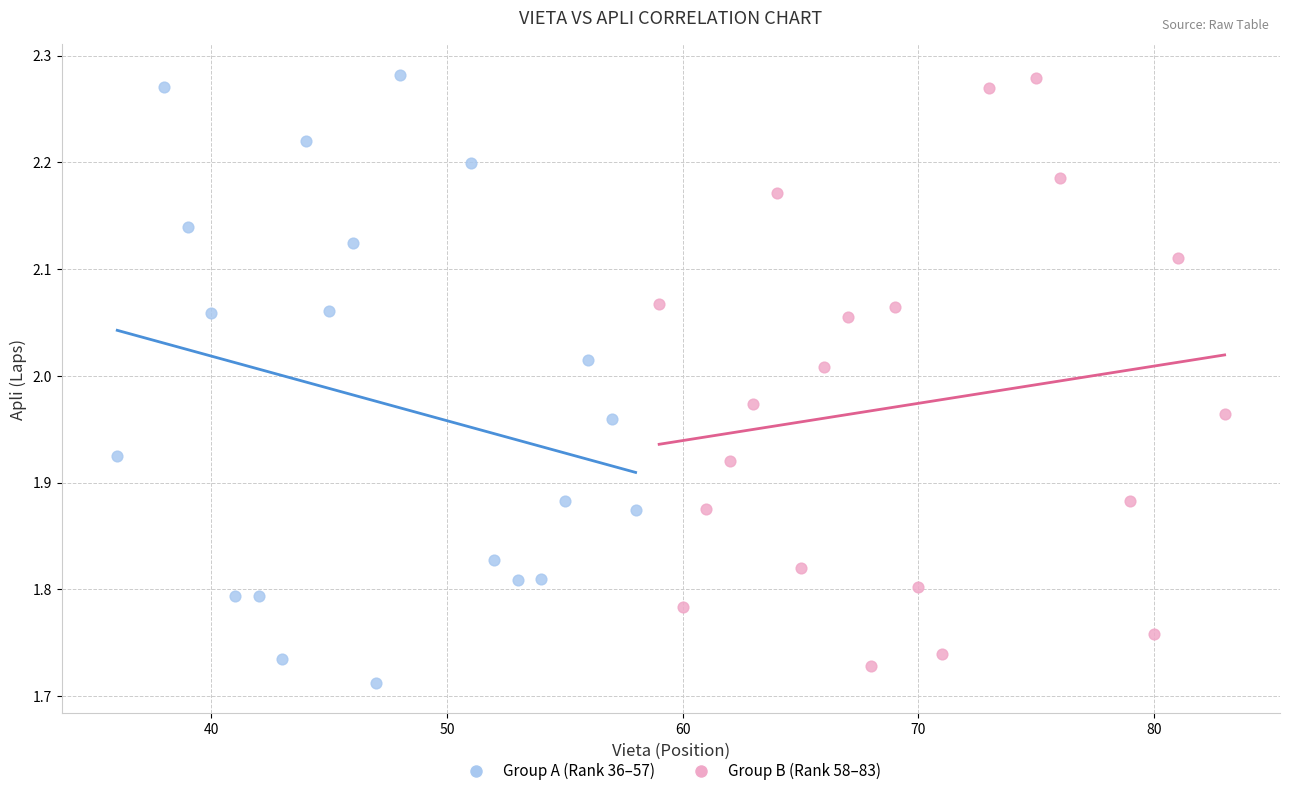

Which series contains the lowest Y value?

Group A (Rank 36–57)